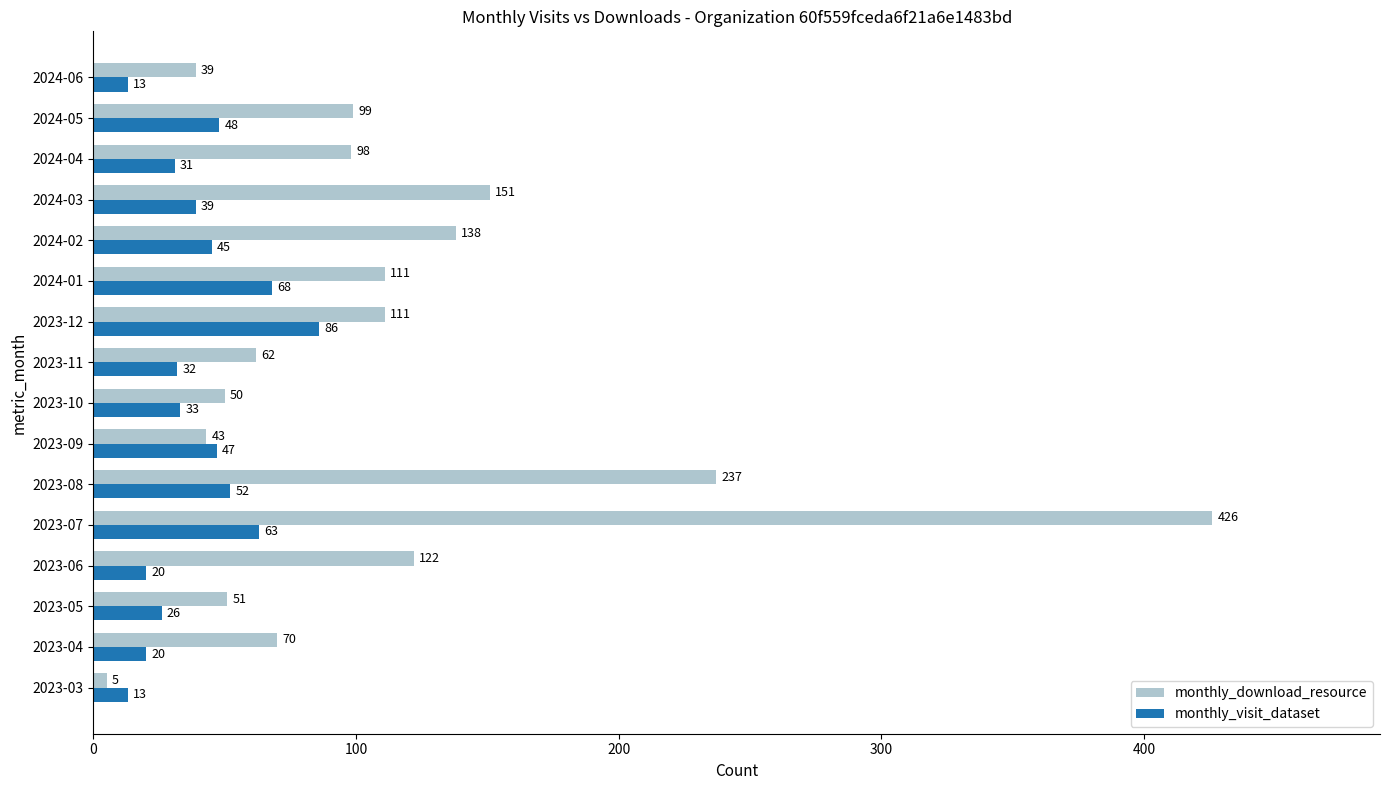

At which label is monthly_download_resource closest to 215?

2023-08